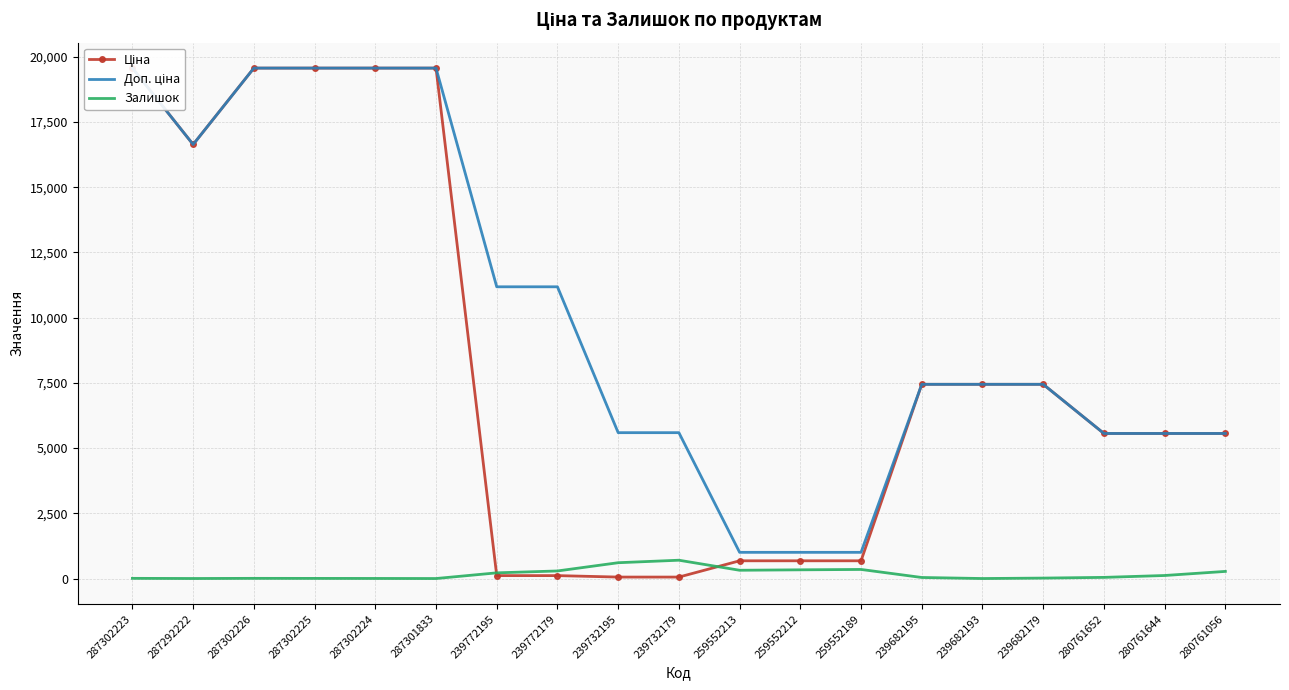

How many data points in Доп. ціна are above 7444?

11